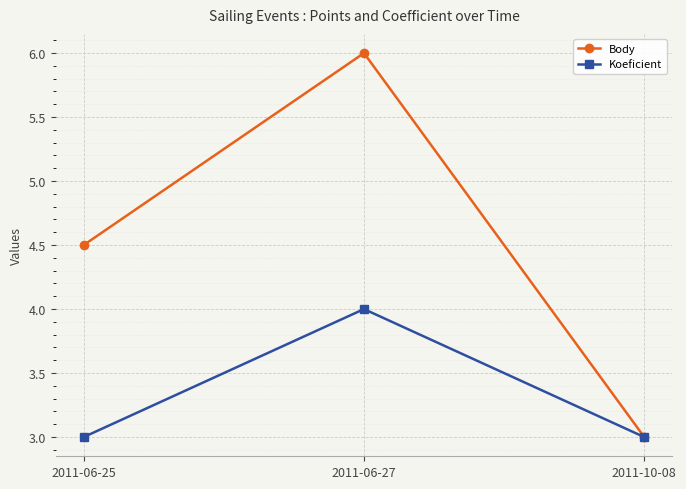

Which category has the highest value across all series?

2011-06-27